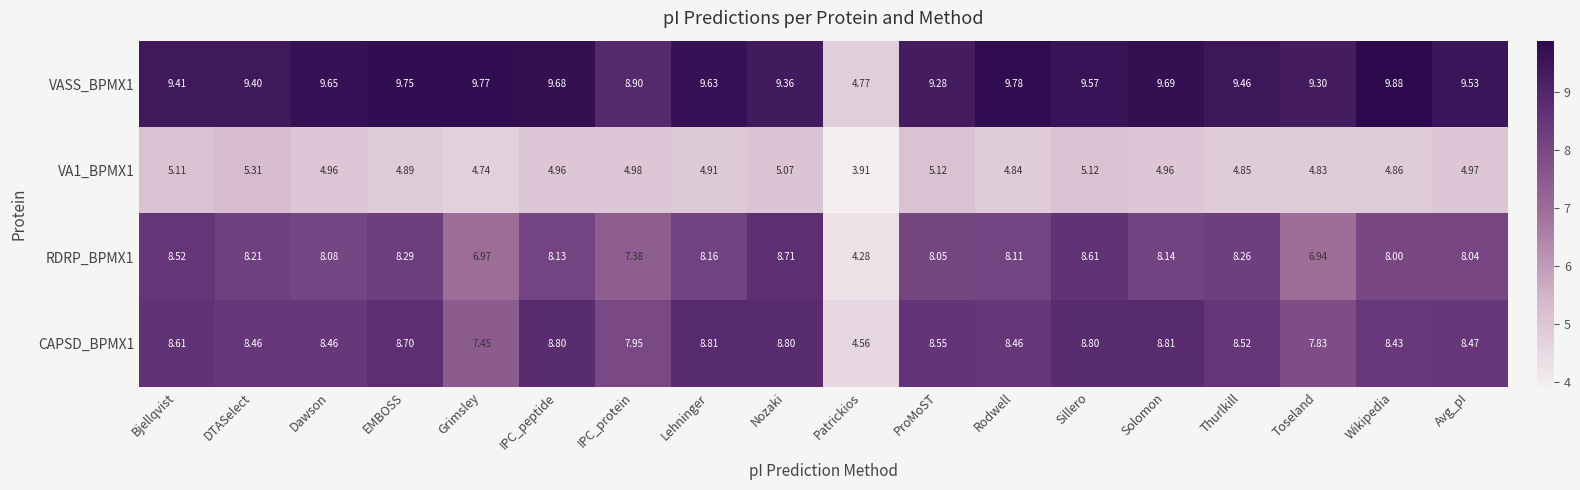

What is the maximum value shown in the chart?

9.9